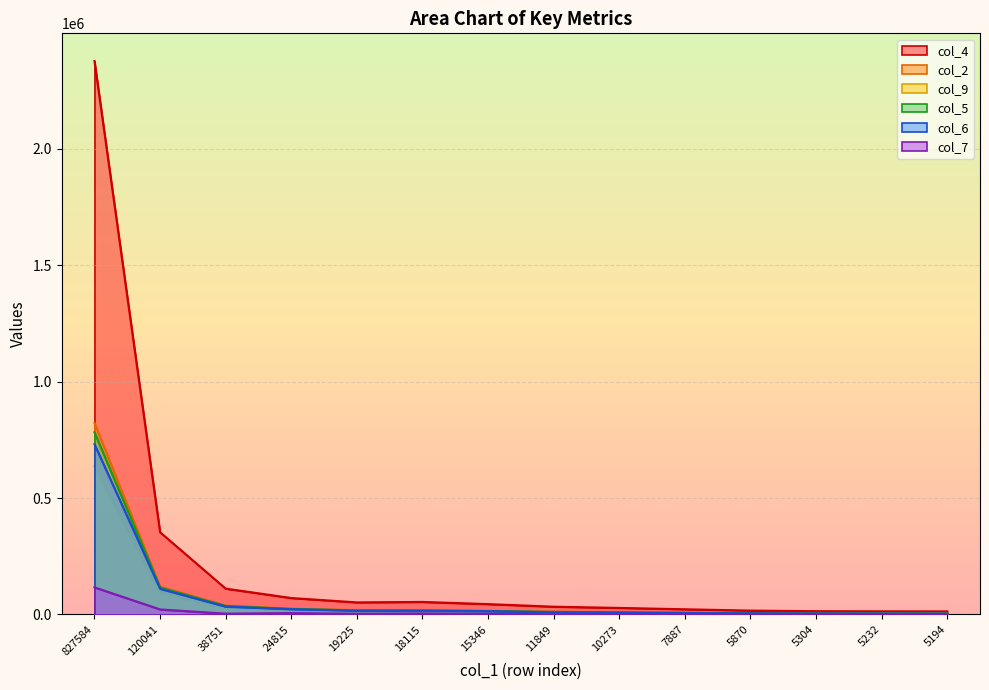

Where does the col_9 series first go above 10781?

827584